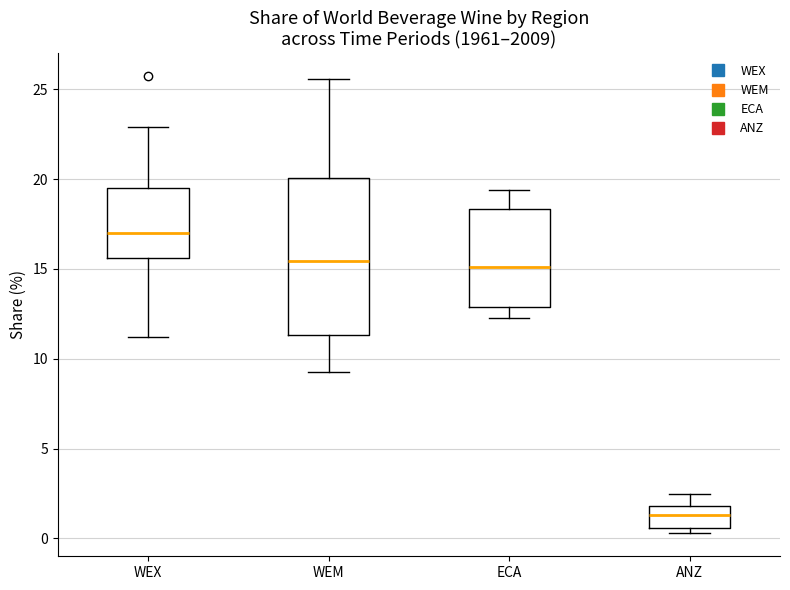

Which box has the lowest median line?

ANZ